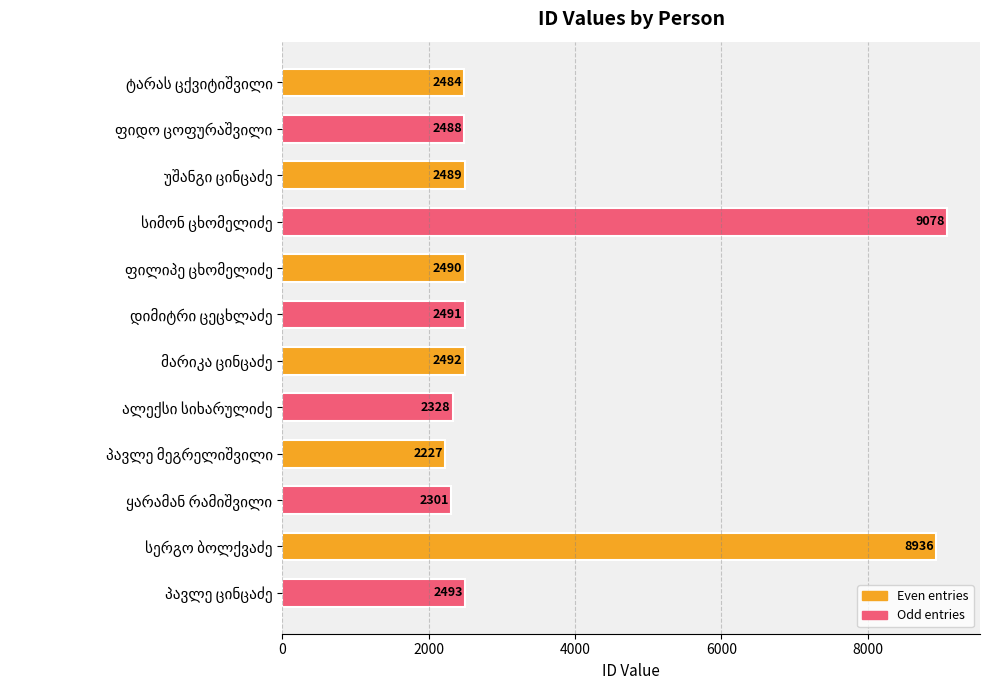

What is the difference between the maximum and minimum values?

6851